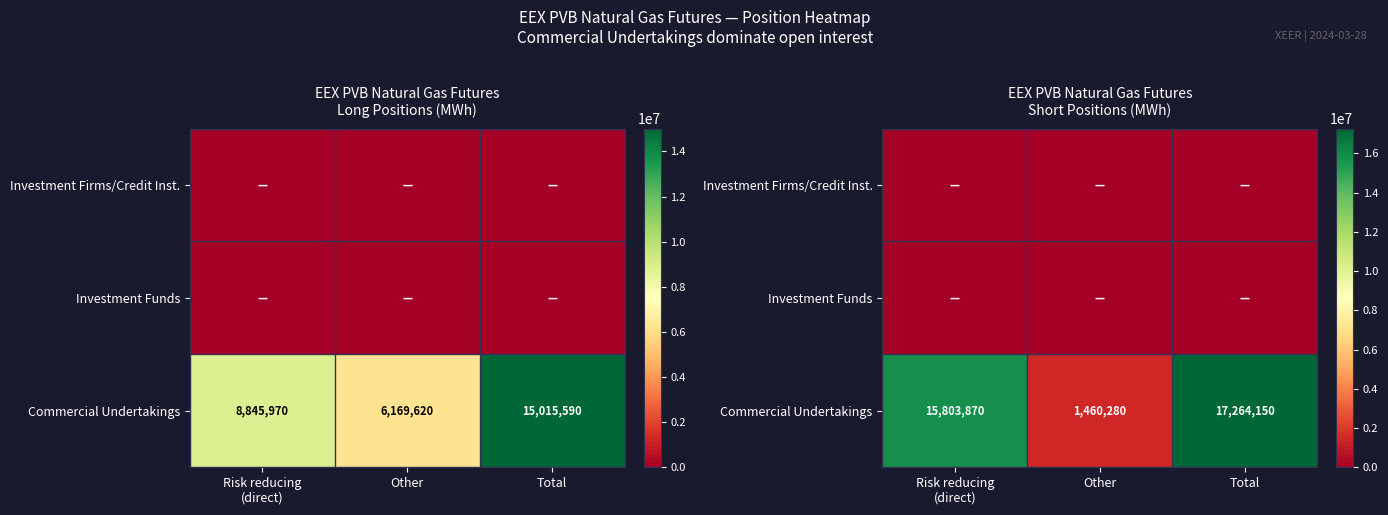

True or false: Commercial Undertakings has a value of 15803870 at Risk reducing (direct).

True